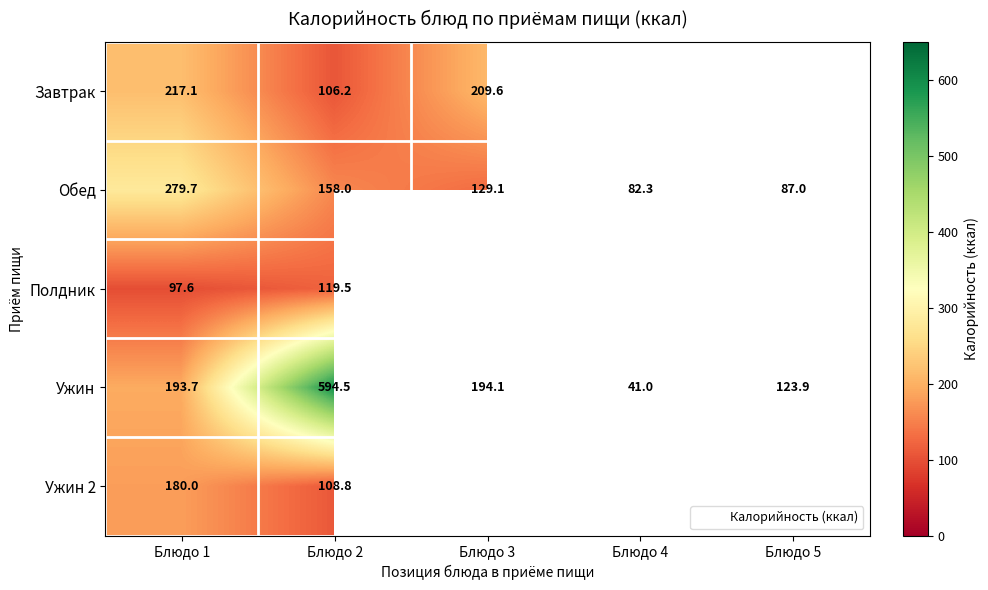

At which category does the chart reach its peak across all series?

Блюдо 2